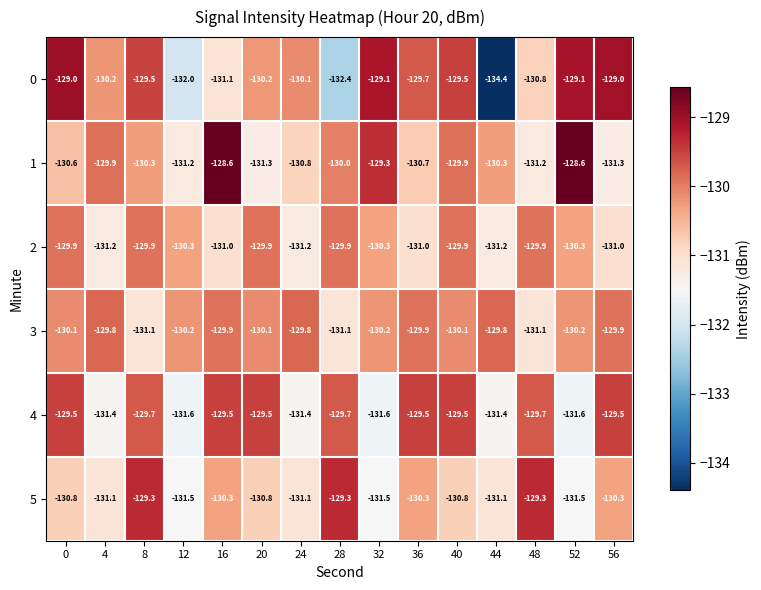

What is the greatest value displayed?

-128.6